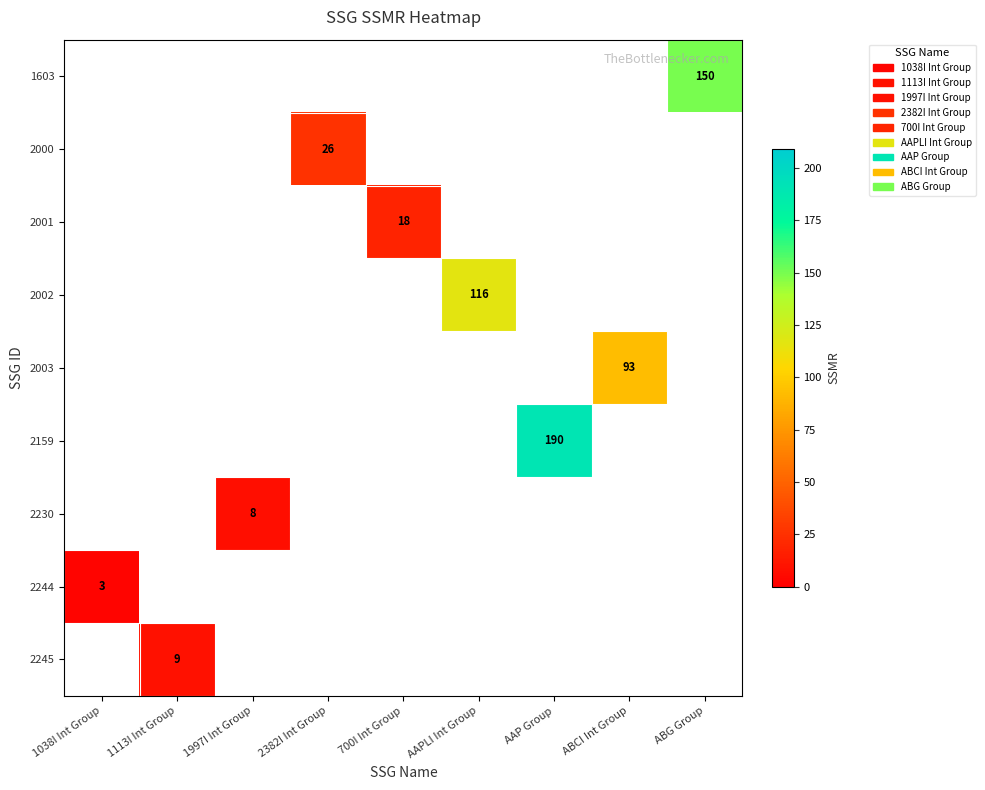

Is it true that 2159 equals 320 at AAP Group?

False